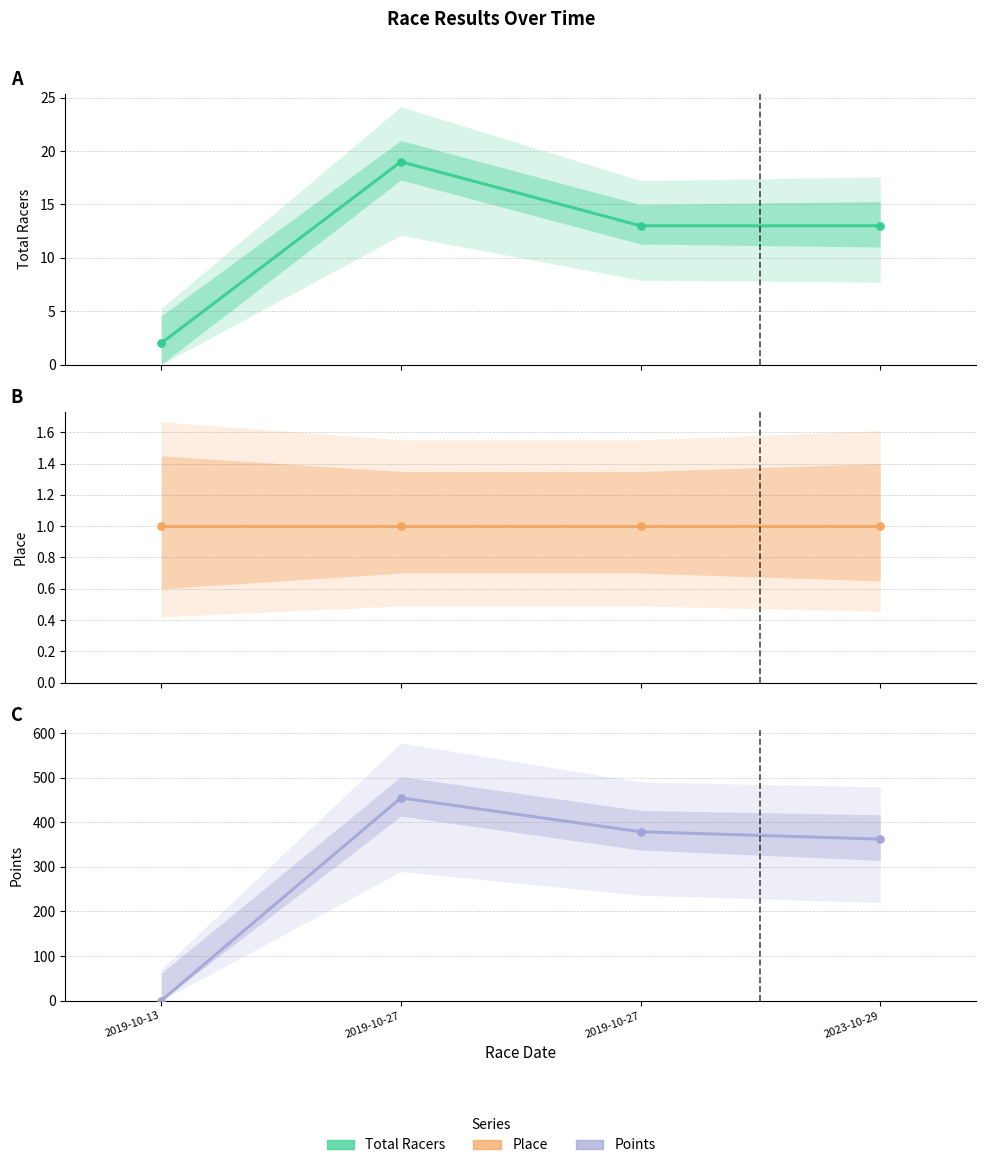

What is the total value across all series at 2019-10-27?

474.8